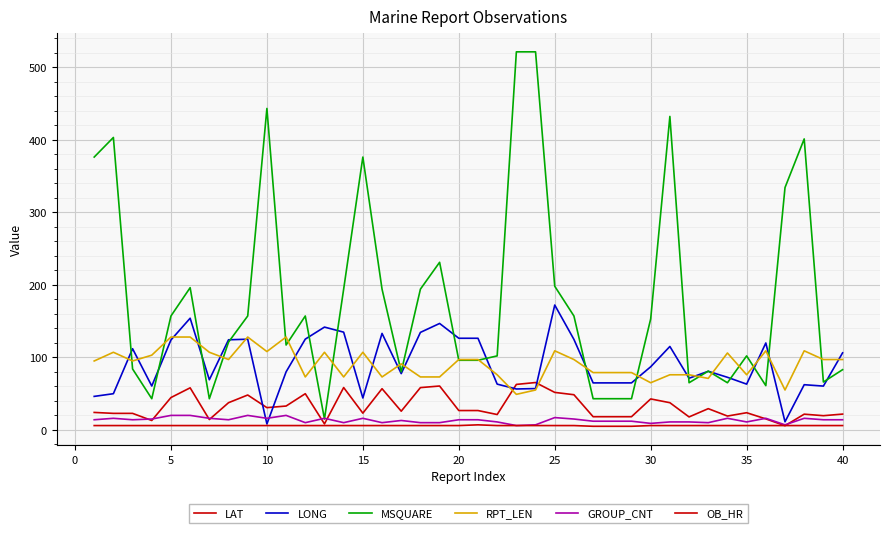

Does the chart have visible grid lines?

Yes